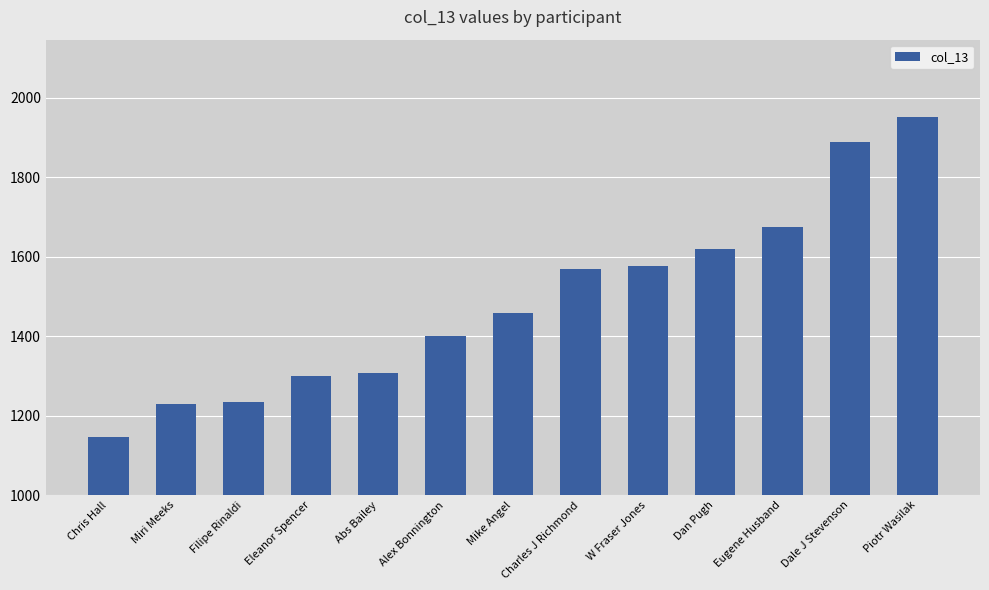

How many categories are shown in the chart?

13